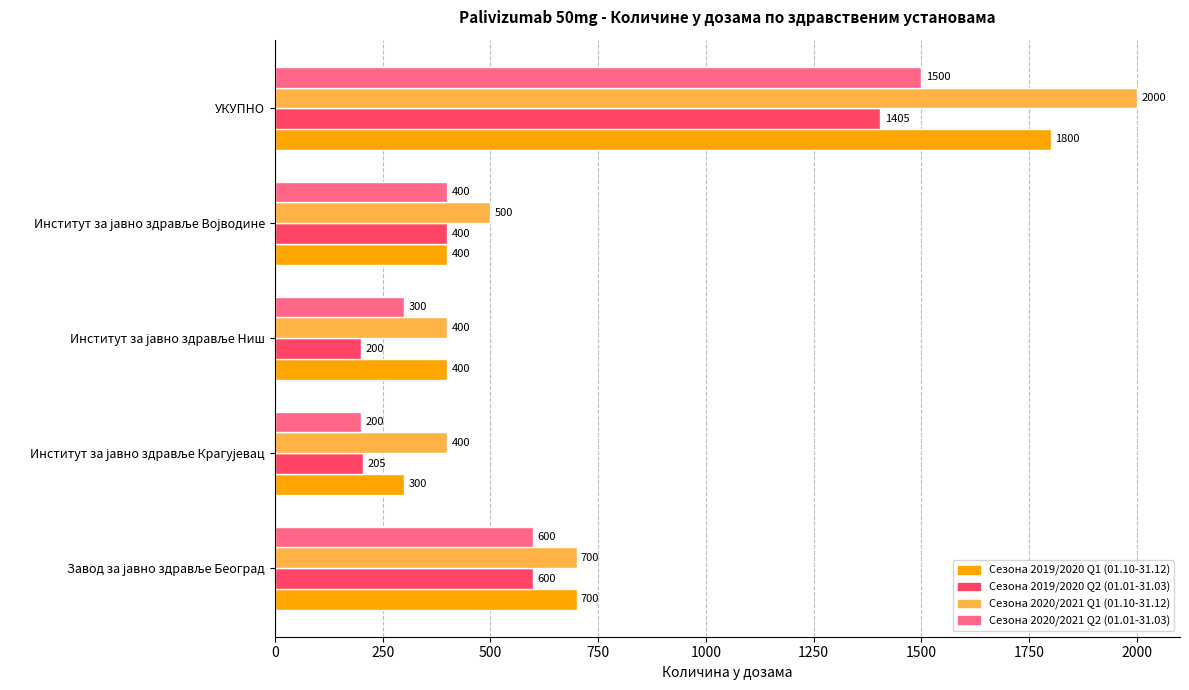

Which series has the largest range (max minus min)?

Сезона 2020/2021 Q1 (01.10-31.12)